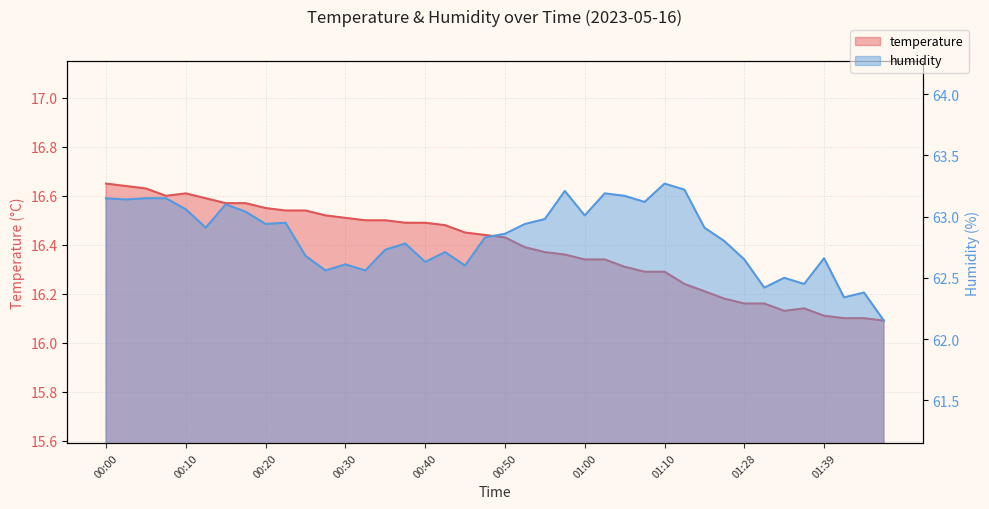

At which category is the sum across all series the highest?

00:00